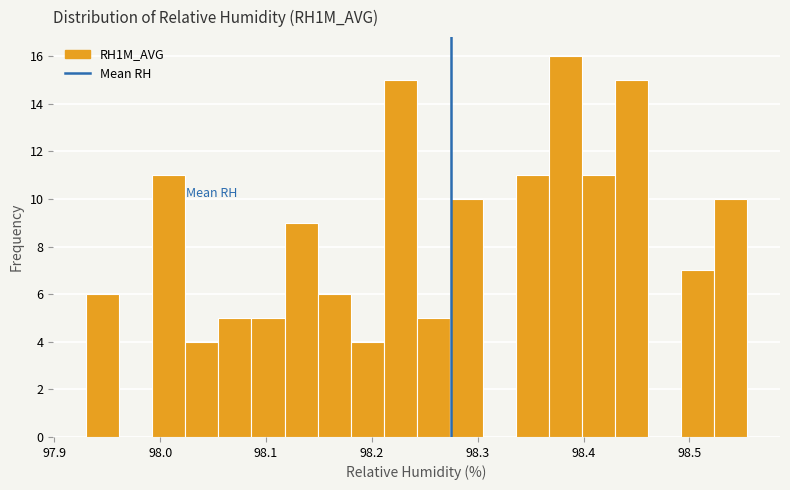

Around what value on the x-axis is the tallest bar? Give the approximate position of its centre, as read against the axis.

98.38